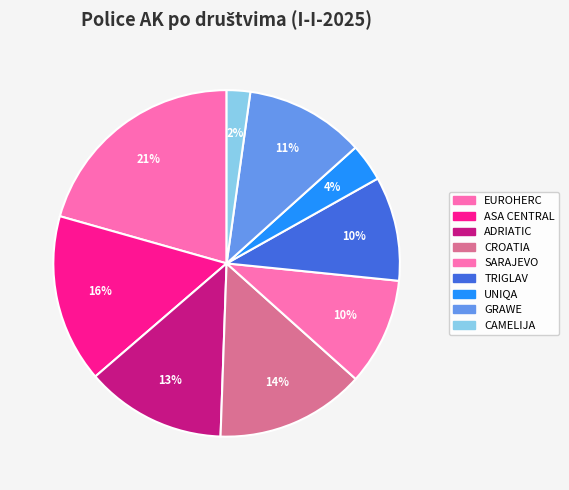

To the nearest percent, what percentage of the pie is CAMELIJA?

2%